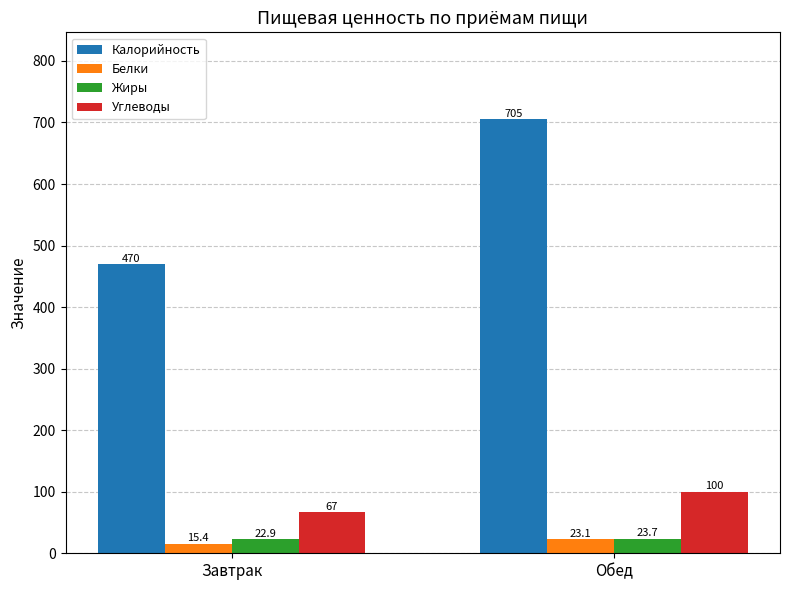

The Углеводы series shows 118.0 at Завтрак. True or false?

False